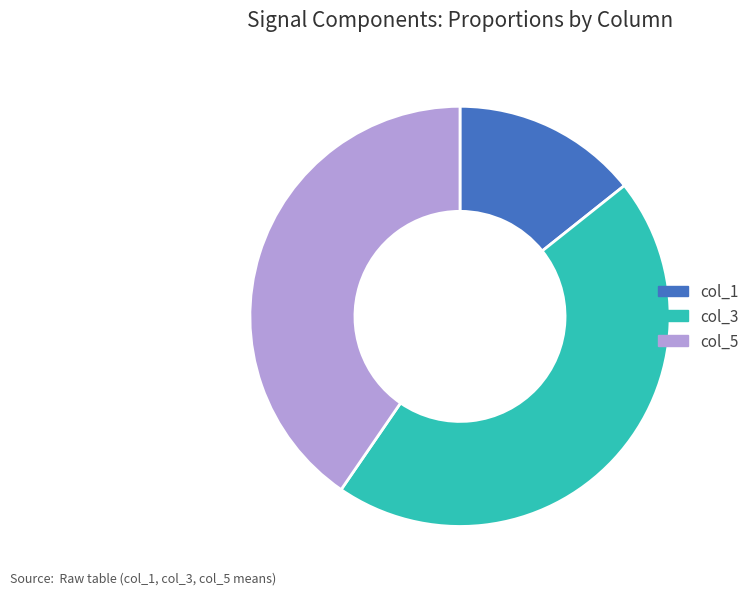

Which has a higher value, col_5 or col_3?

col_3